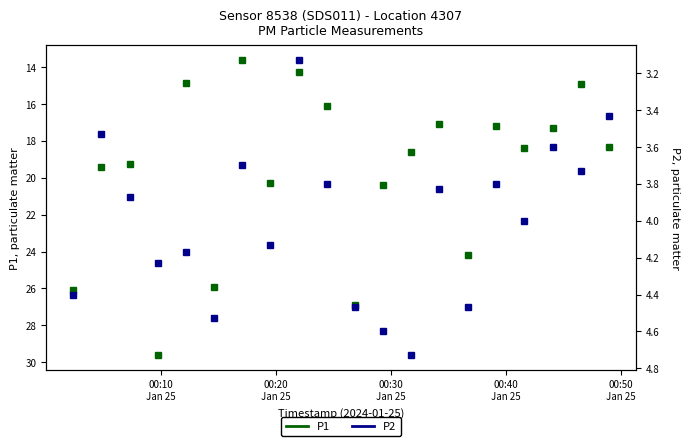

What is the value of the P1 point at the 16th from the left?

17.2